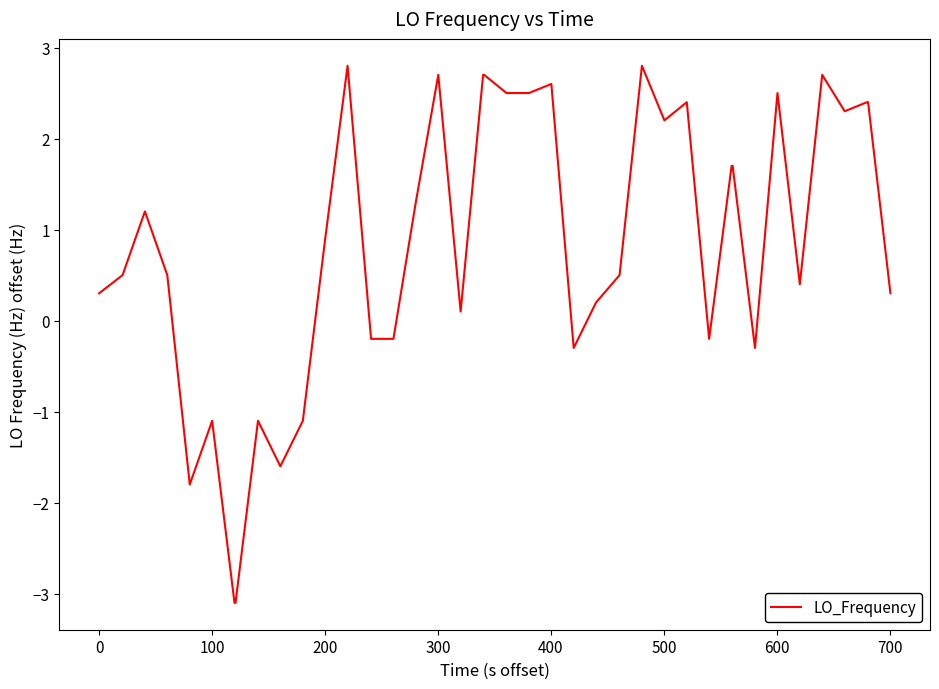

What is the greatest value displayed?

2.8